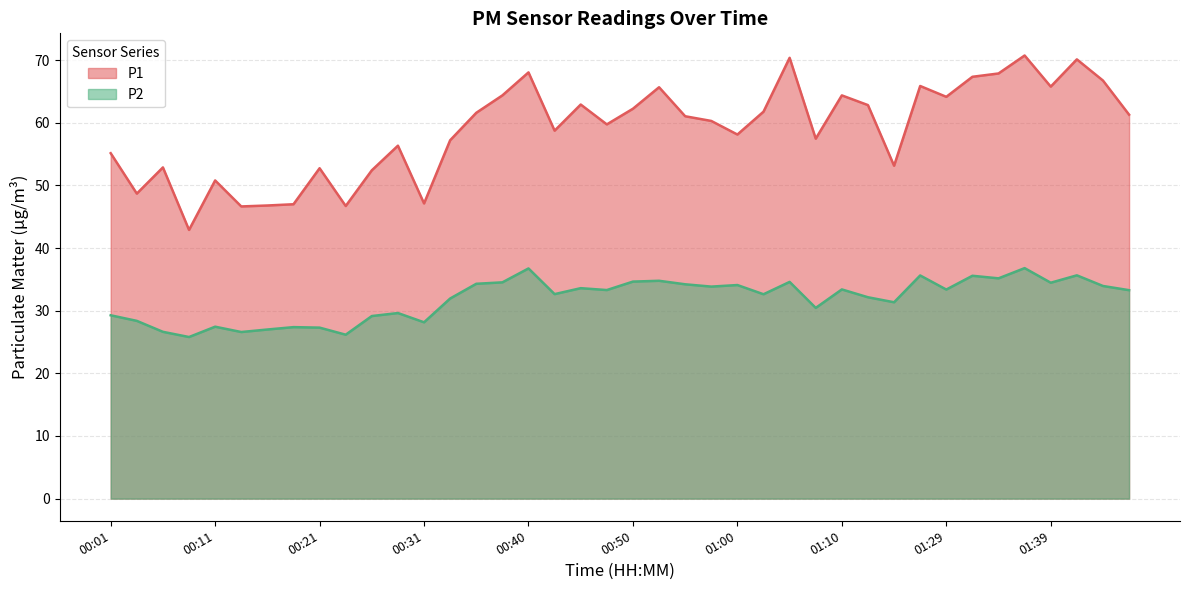

How many interior local peaks does the P1 series have?

12